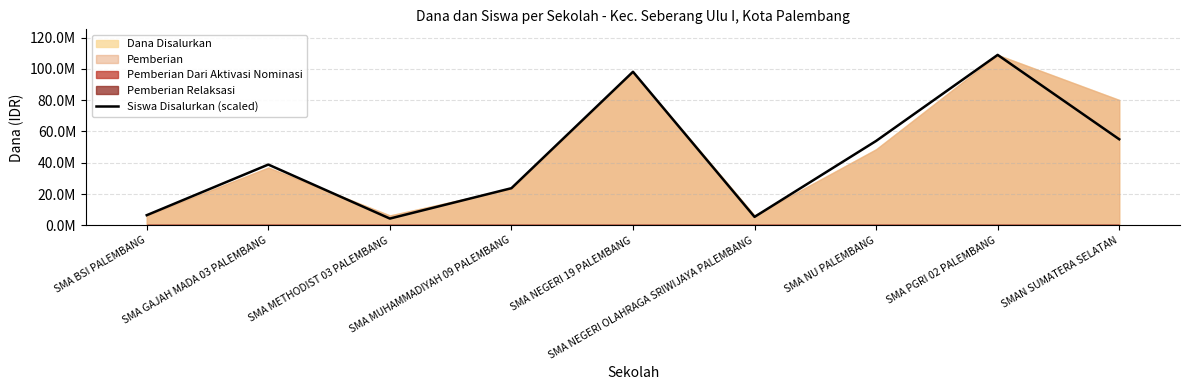

True or false: the data shows 8155484.2 at SMA NEGERI OLAHRAGA SRIWIJAYA PALEMBANG.

False